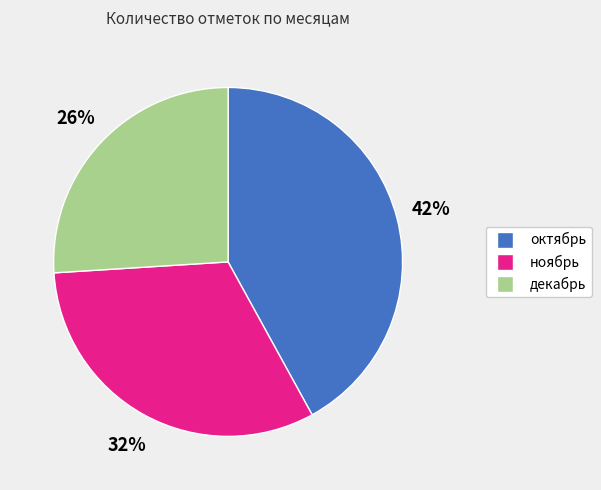

How many slices are in this pie chart?

3